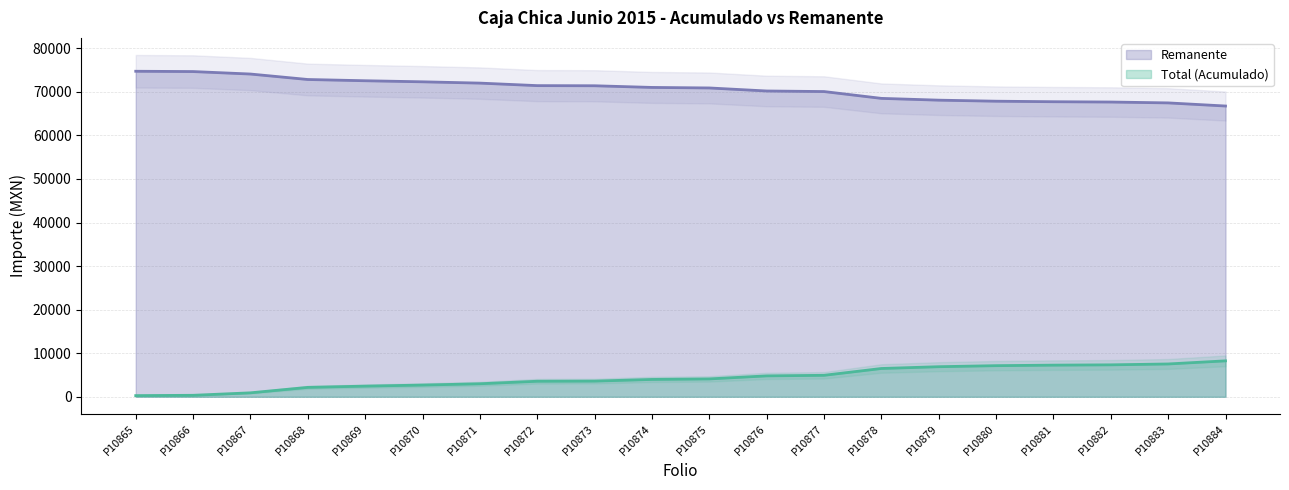

True or false: Total (Acumulado) and Remanente cross at least once.

False